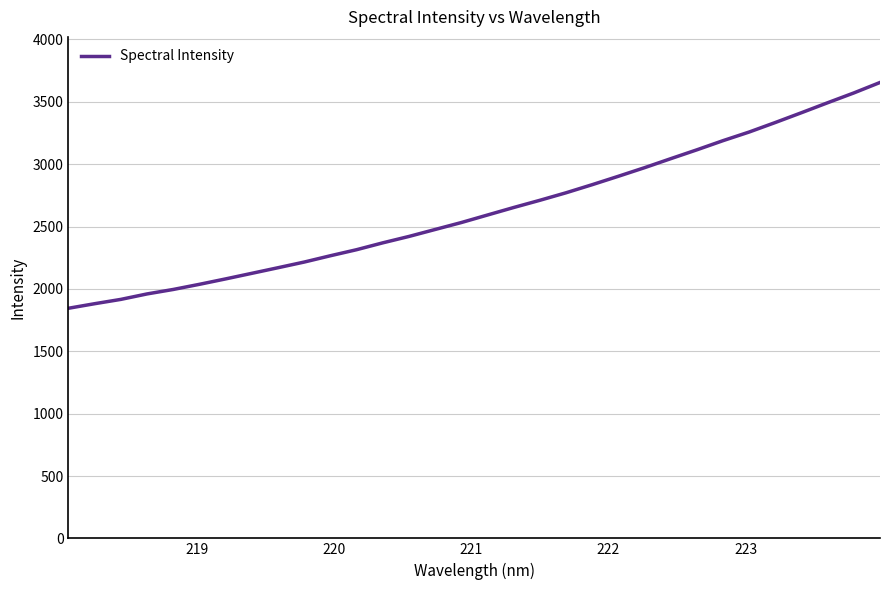

What is the greatest value displayed?

3655.1